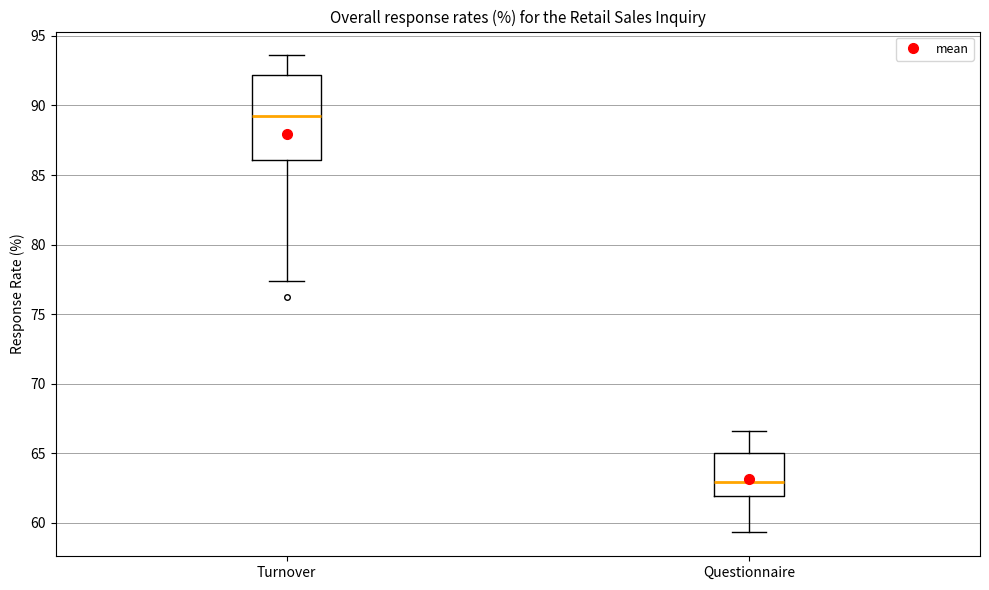

Reading left to right, transcribe this box plot: for each box, give where its median line is, the range the box spans, and where its two whiskers end, as read against the y-axis. The values are not printed on the chart, so give them approximately, as read against the axis.

Turnover: median 89.5, box 86.0 to 92.0, whiskers 77.5 to 93.5
Questionnaire: median 63.0, box 62.0 to 65.0, whiskers 59.5 to 66.5